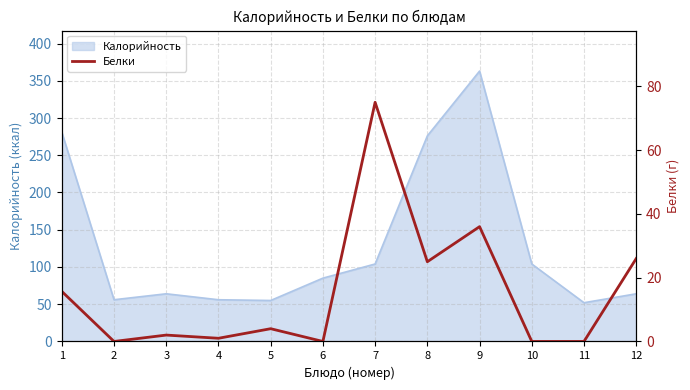

What is the highest value of the Калорийность series?

363